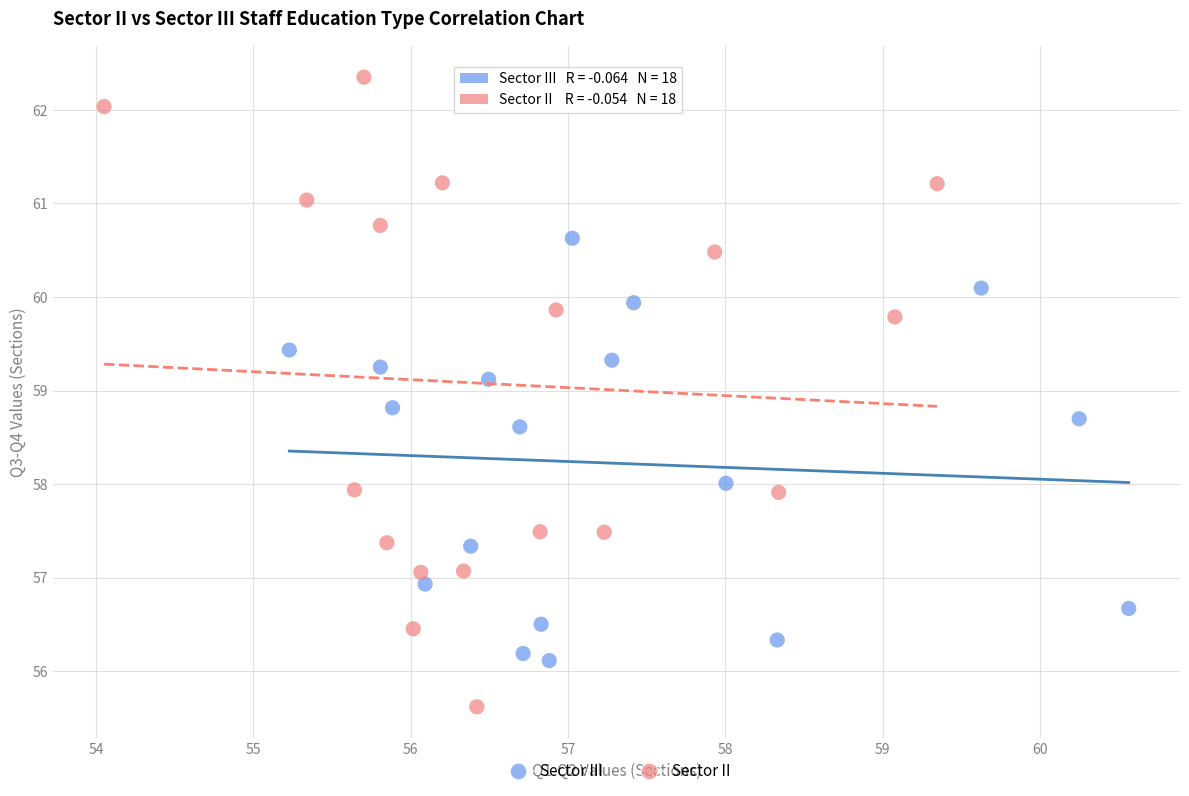

Which series has the largest Y range (max minus min)?

Sector II